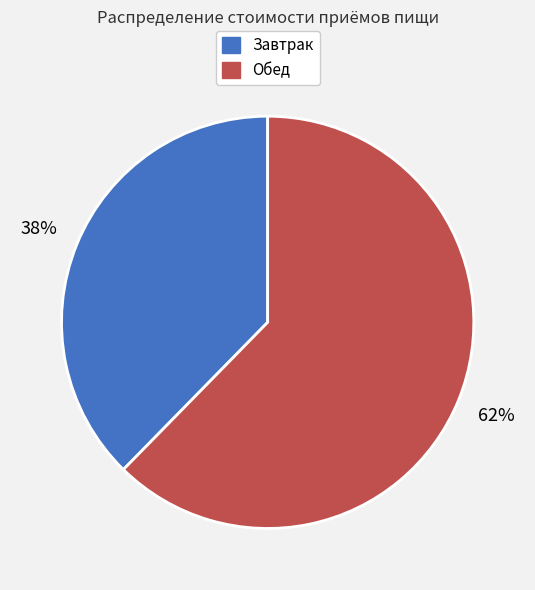

Which has a higher value, Обед or Завтрак?

Обед